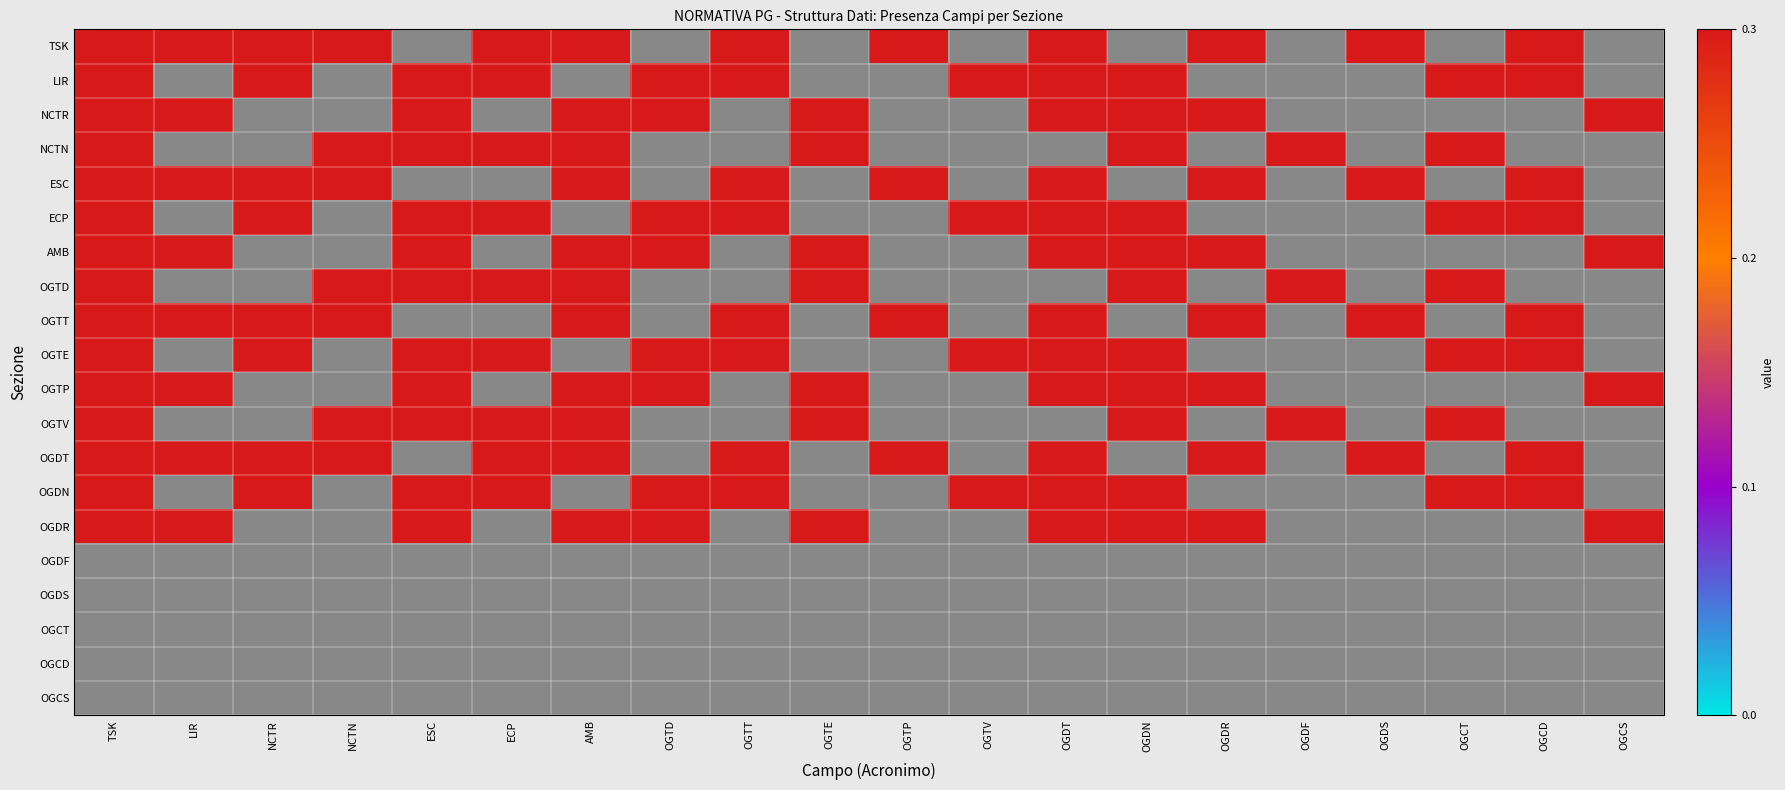

How many data points does each series have?

20